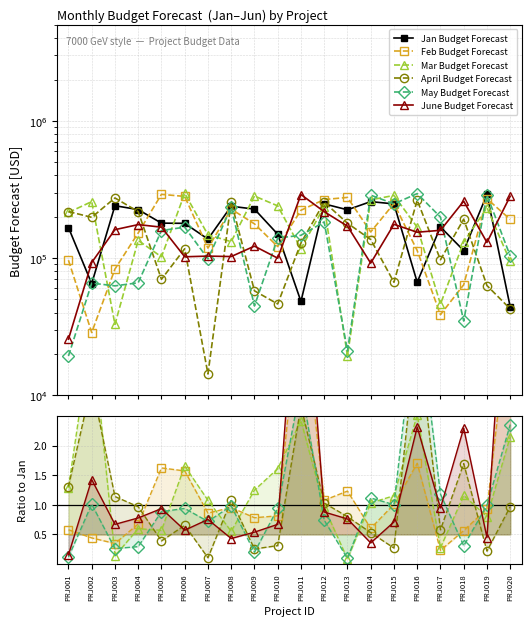

Which series has the largest total across all categories?

Jan Budget Forecast